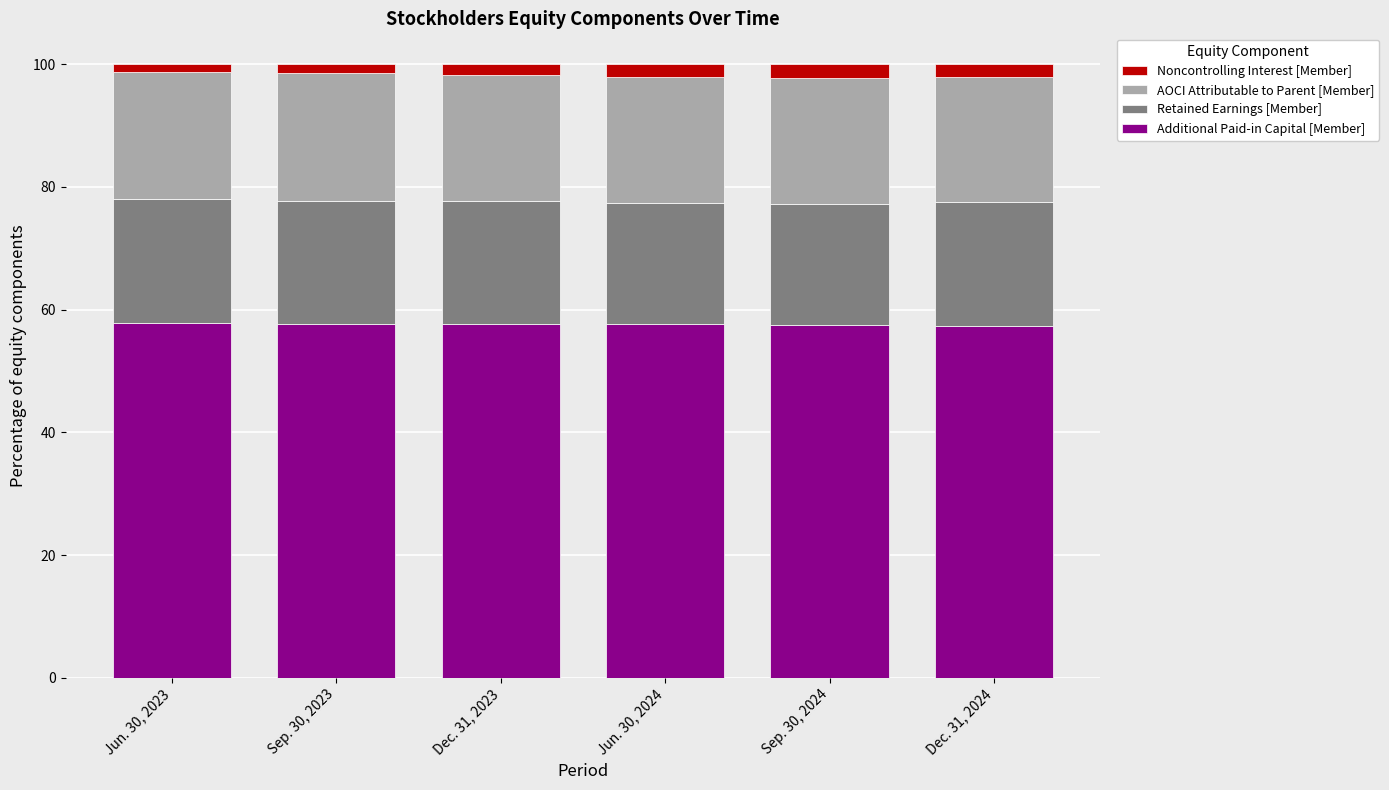

What is the average value of the Additional Paid-in Capital [Member] series?

57.6